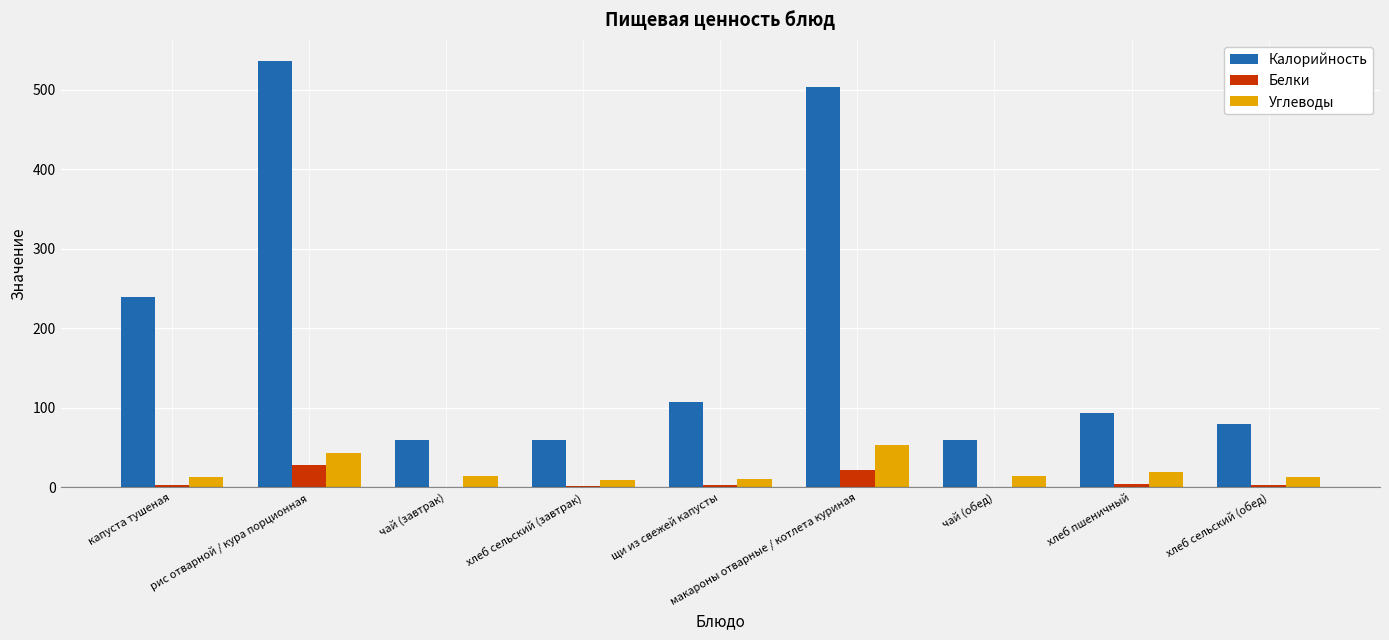

True or false: Углеводы has a value of 43 at рис отварной / кура порционная.

True